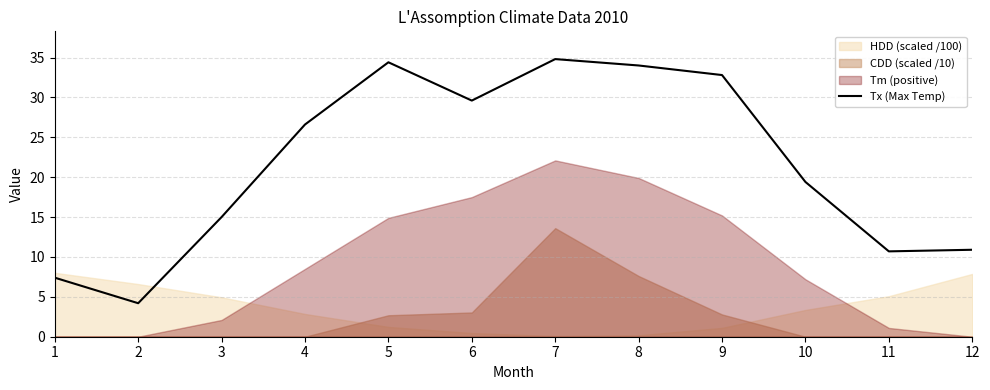

At which label does the data first exceed 26?

4